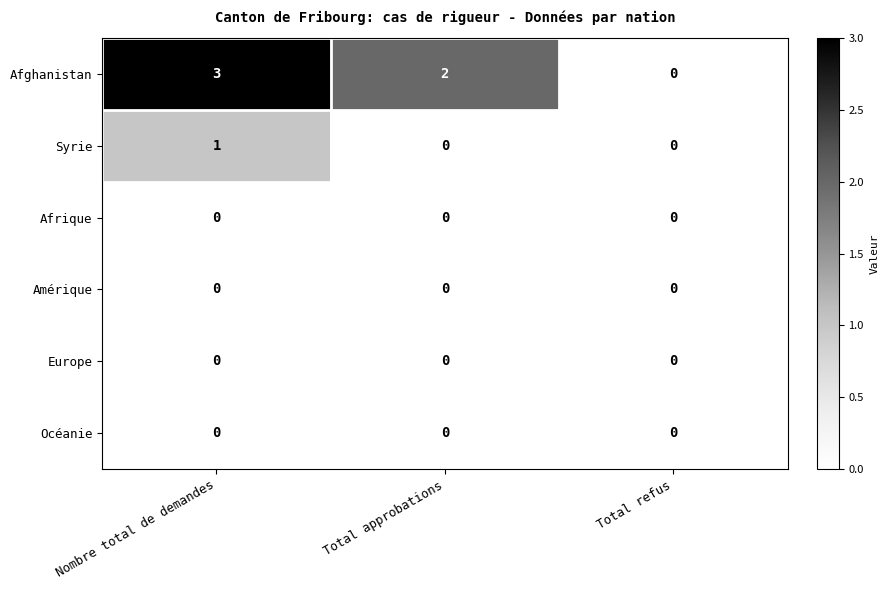

Reading left to right, what are all the values shown in this chart?

Afghanistan: Nombre total de demandes=3	Total approbations=2	Total refus=0
Syrie: Nombre total de demandes=1	Total approbations=0	Total refus=0
Afrique: Nombre total de demandes=0	Total approbations=0	Total refus=0
Amérique: Nombre total de demandes=0	Total approbations=0	Total refus=0
Europe: Nombre total de demandes=0	Total approbations=0	Total refus=0
Océanie: Nombre total de demandes=0	Total approbations=0	Total refus=0